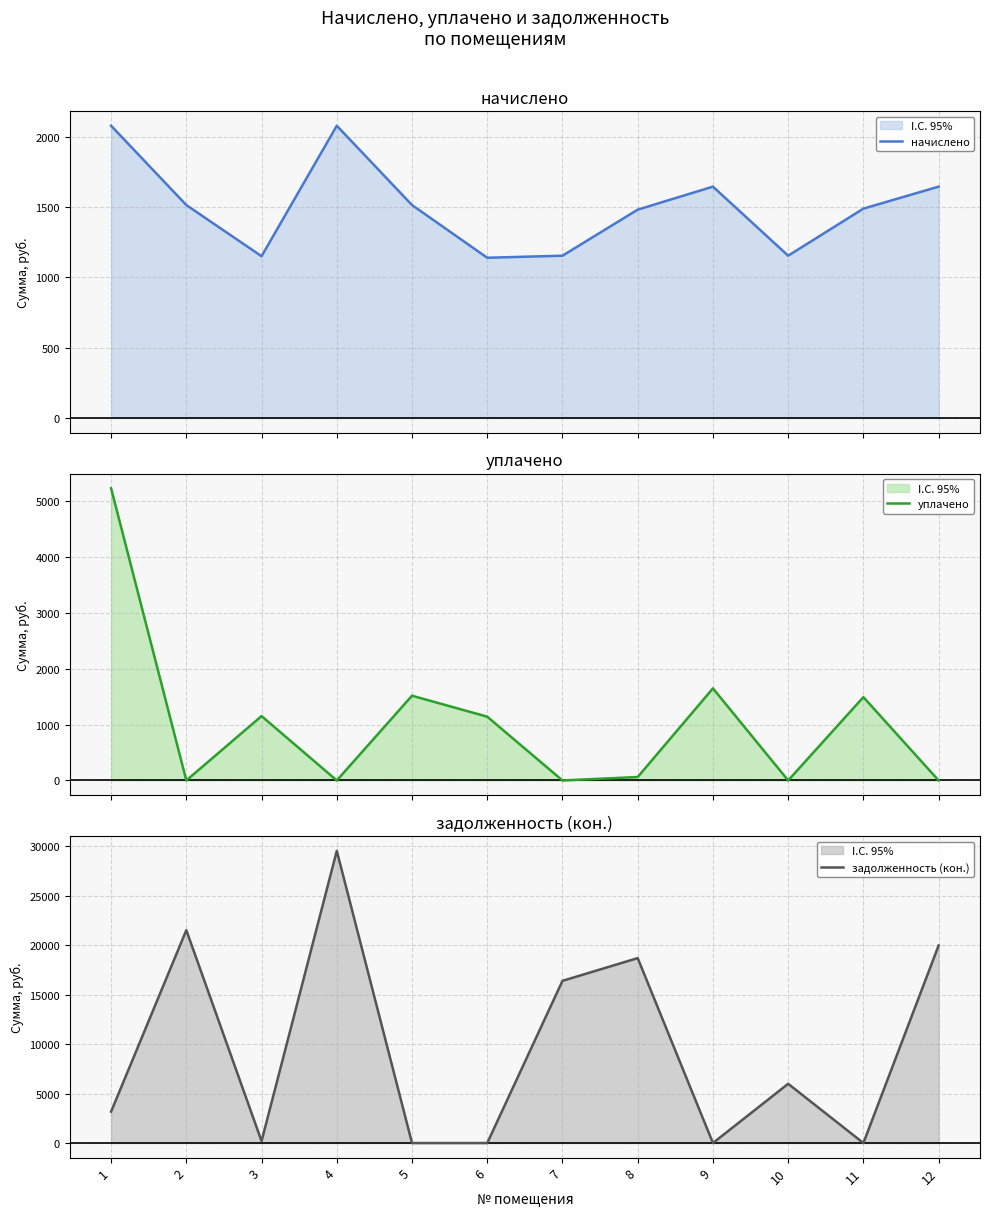

Is the value of задолженность (кон.) at 2 greater than the value of начислено at 10?

Yes